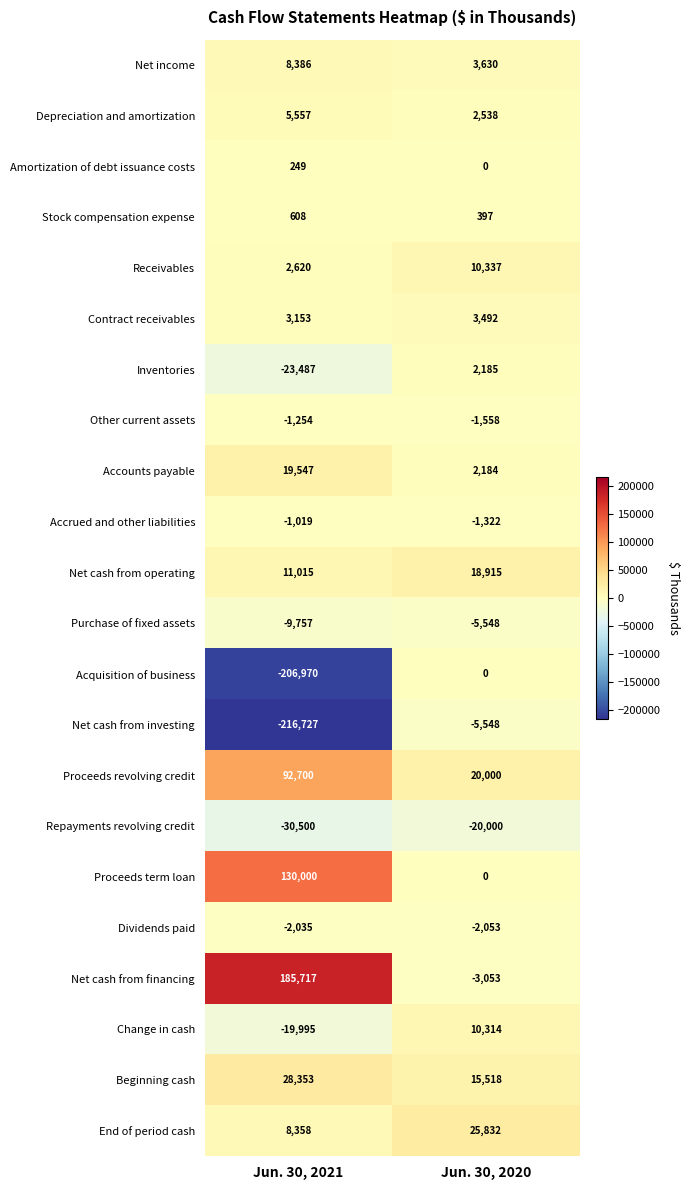

What is the sum of the Receivables values at Jun. 30, 2021 and Jun. 30, 2020?

12957